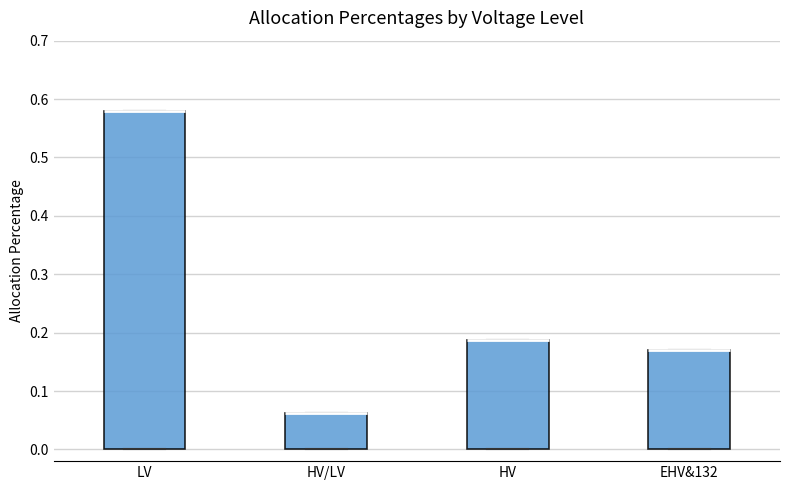

Which box is the tallest, from its lower edge to its upper edge?

LV